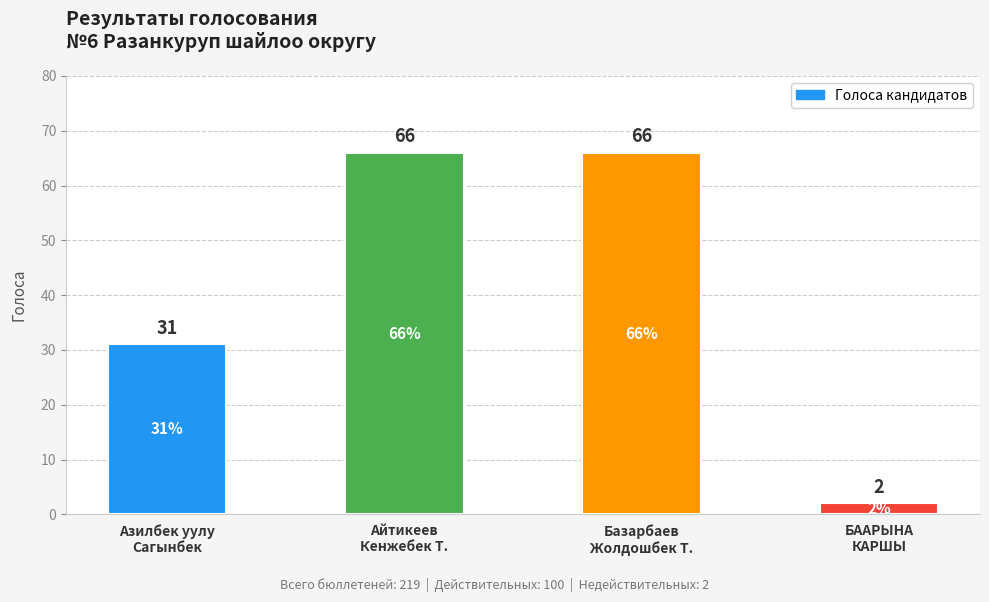

What is the difference between the second highest and minimum values?

64